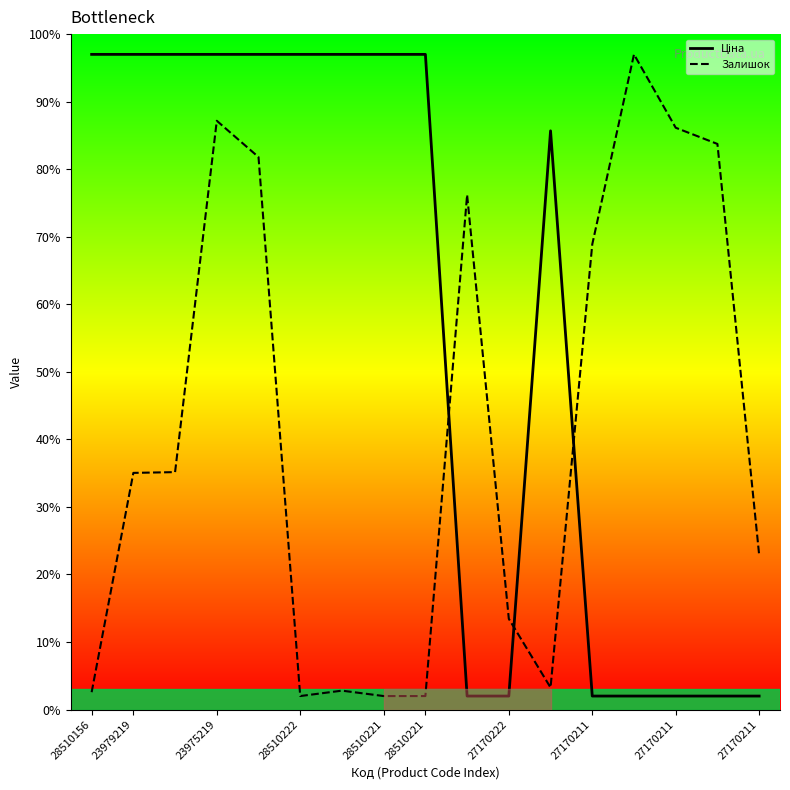

How many values in the Залишок series are below 35?

8